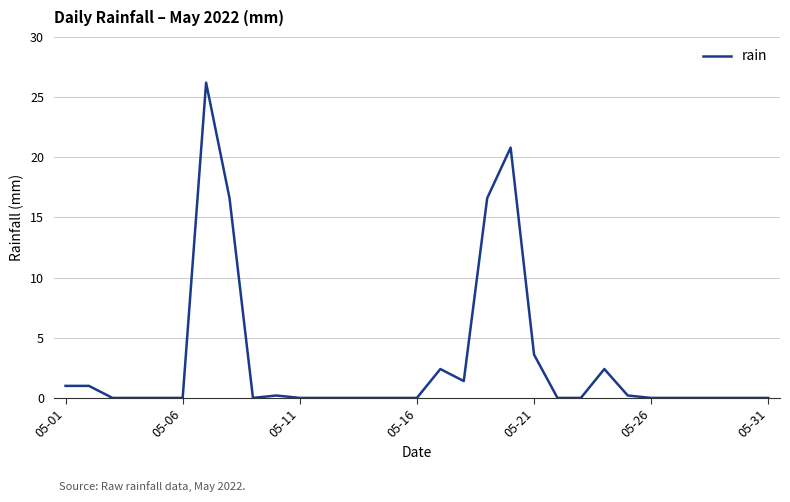

What is the difference between the maximum and minimum values?

26.2